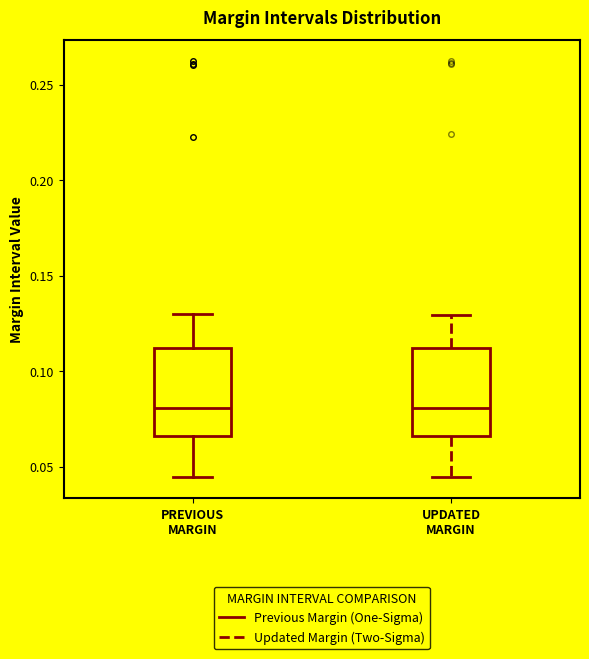

Reading left to right, transcribe this box plot: for each box, give where its median line is, the range the box spans, and where its two whiskers end, as read against the y-axis. The values are not printed on the chart, so give them approximately, as read against the axis.

PREVIOUS MARGIN: median 0.080, box 0.065 to 0.110, whiskers 0.045 to 0.130
UPDATED MARGIN: median 0.080, box 0.065 to 0.110, whiskers 0.045 to 0.130